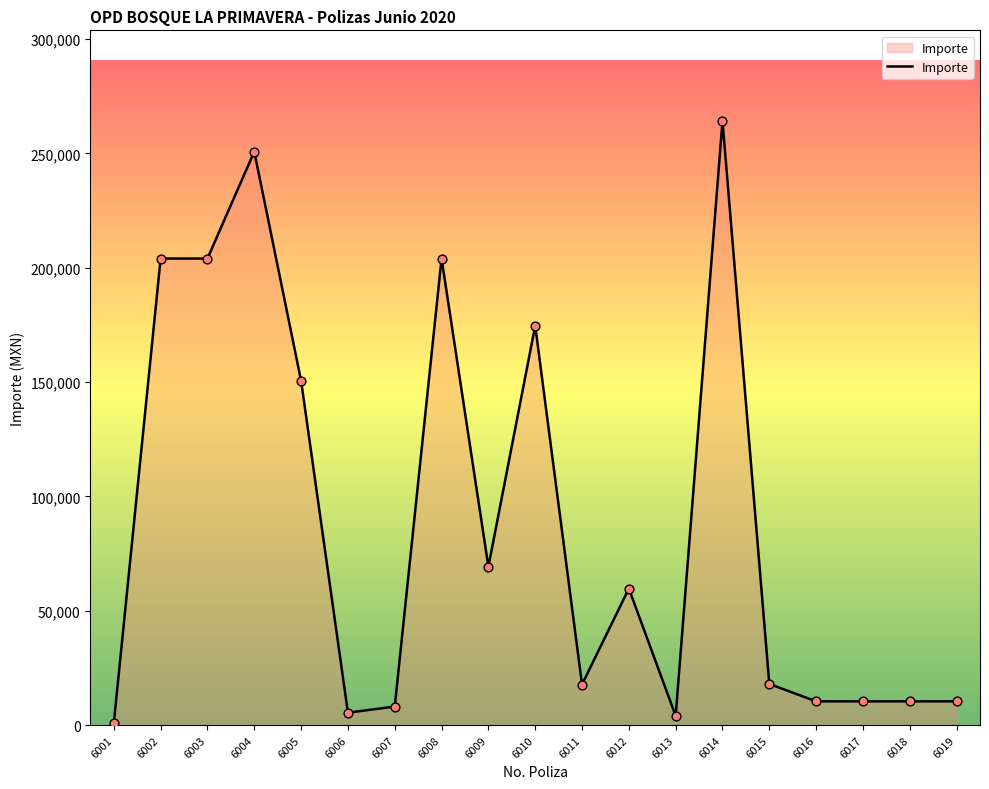

What is the ratio of the value at 6008 to the value at 6001?

225.5